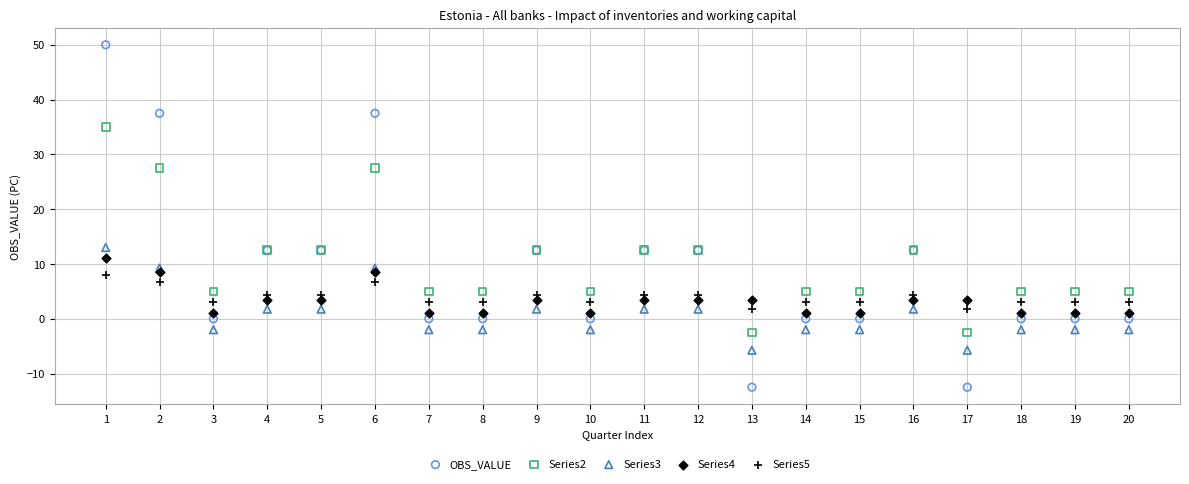

What is the X range (max minus min) for the scatter plot?

19.0